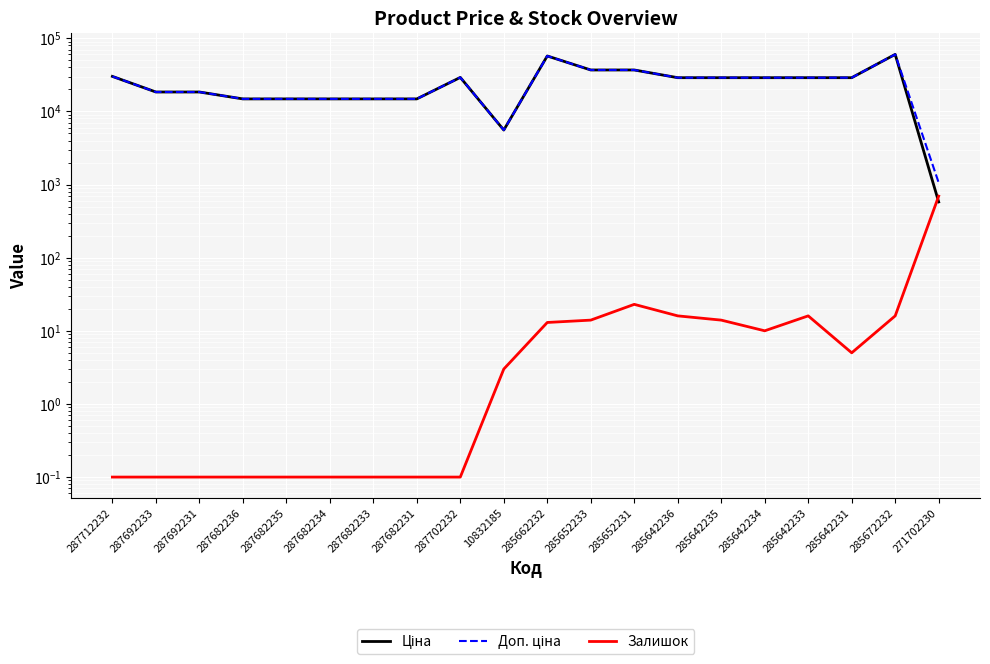

Which series has the largest range (max minus min)?

Ціна